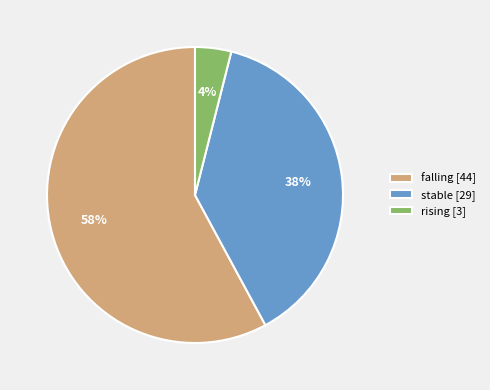

Approximately how many times larger is the value at falling [44] compared to stable [29]?

1.5